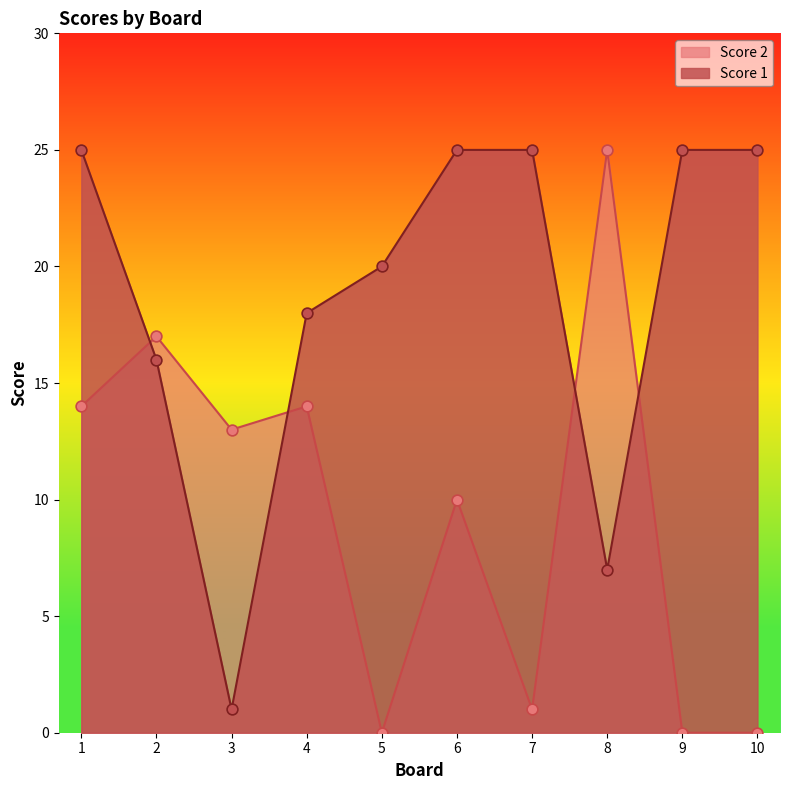

Which series reaches the minimum Y coordinate?

Score 2